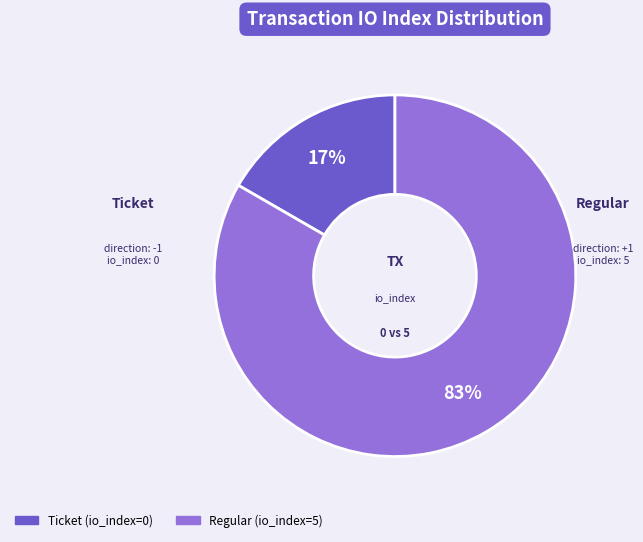

Which slice is the smallest?

Ticket